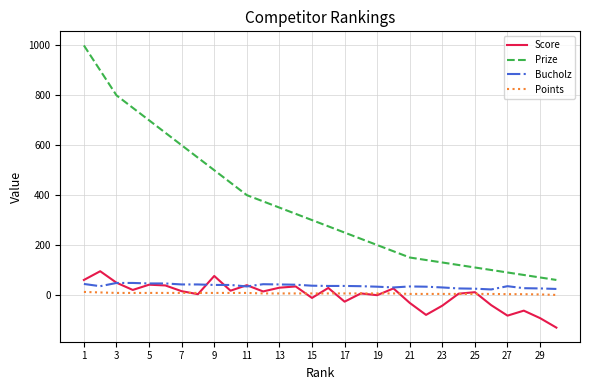

What is the smallest value displayed?

-131